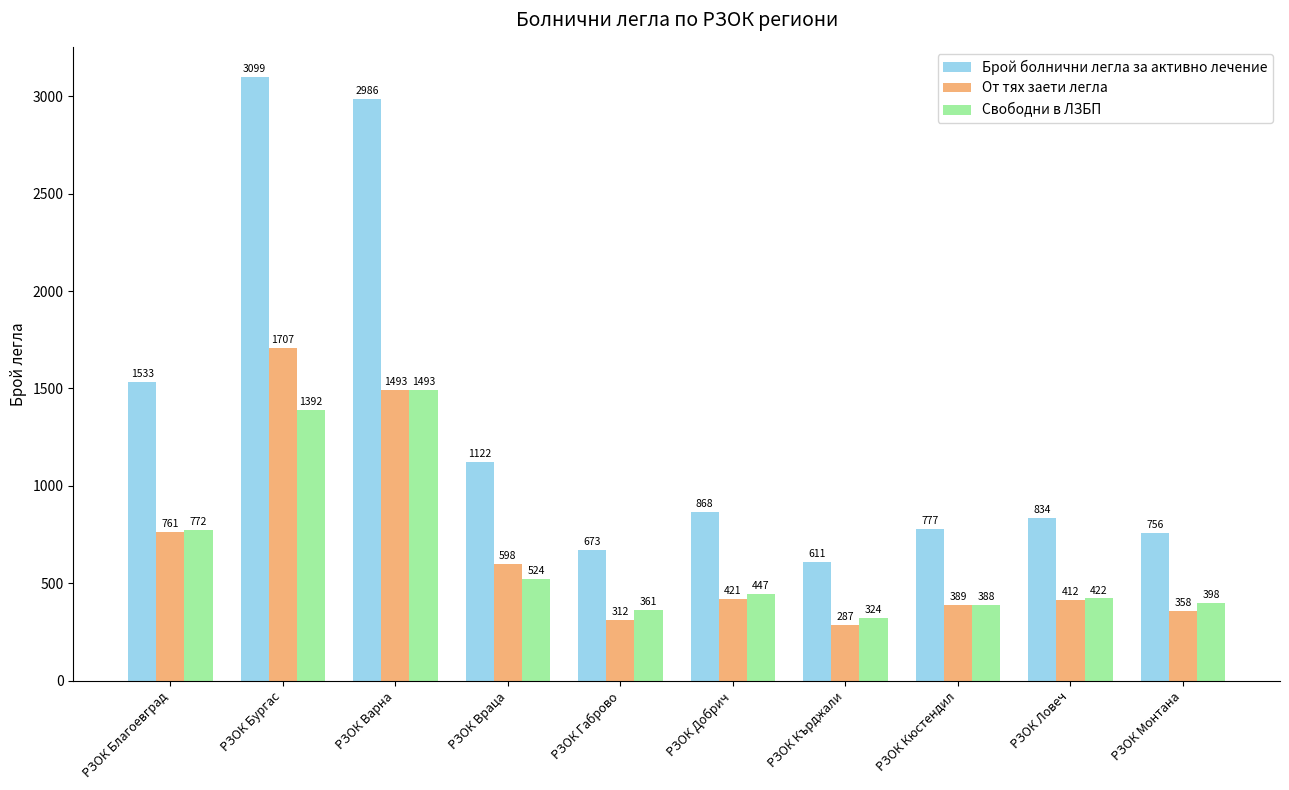

What is the total value across all series at РЗОК Варна?

5972